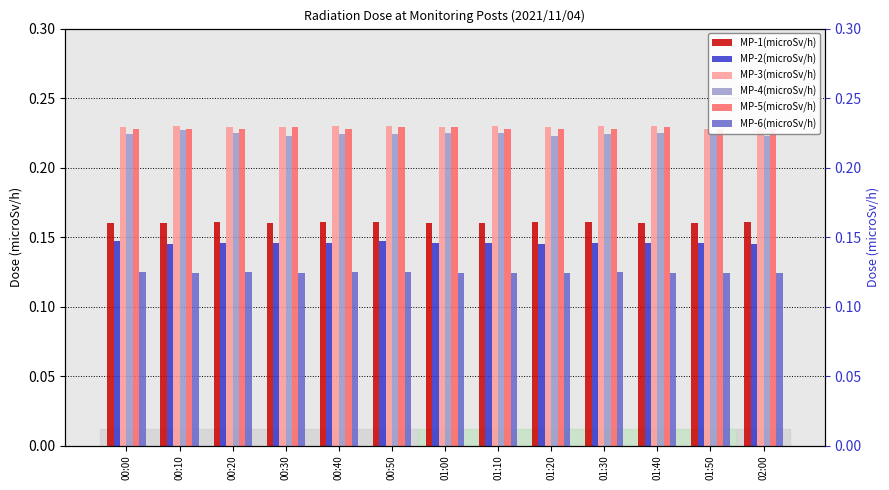

What is the label of the 5th bar from the left?

00:40